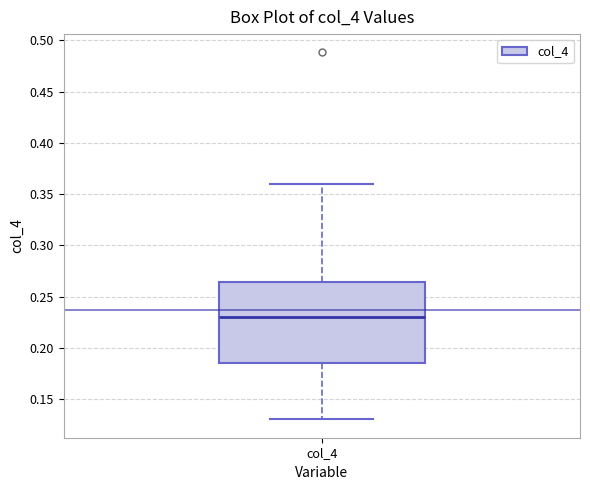

Read this box plot against the y-axis: the position of the median line, the range covered by the box, and the ends of both whiskers. The values are not printed on the chart, so give them approximately, as read against the axis.

median 0.230, box 0.185 to 0.265, whiskers 0.130 to 0.360